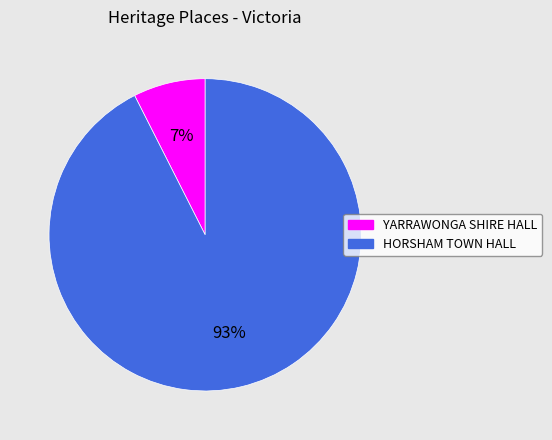

Which has a higher value, YARRAWONGA SHIRE HALL or HORSHAM TOWN HALL?

HORSHAM TOWN HALL